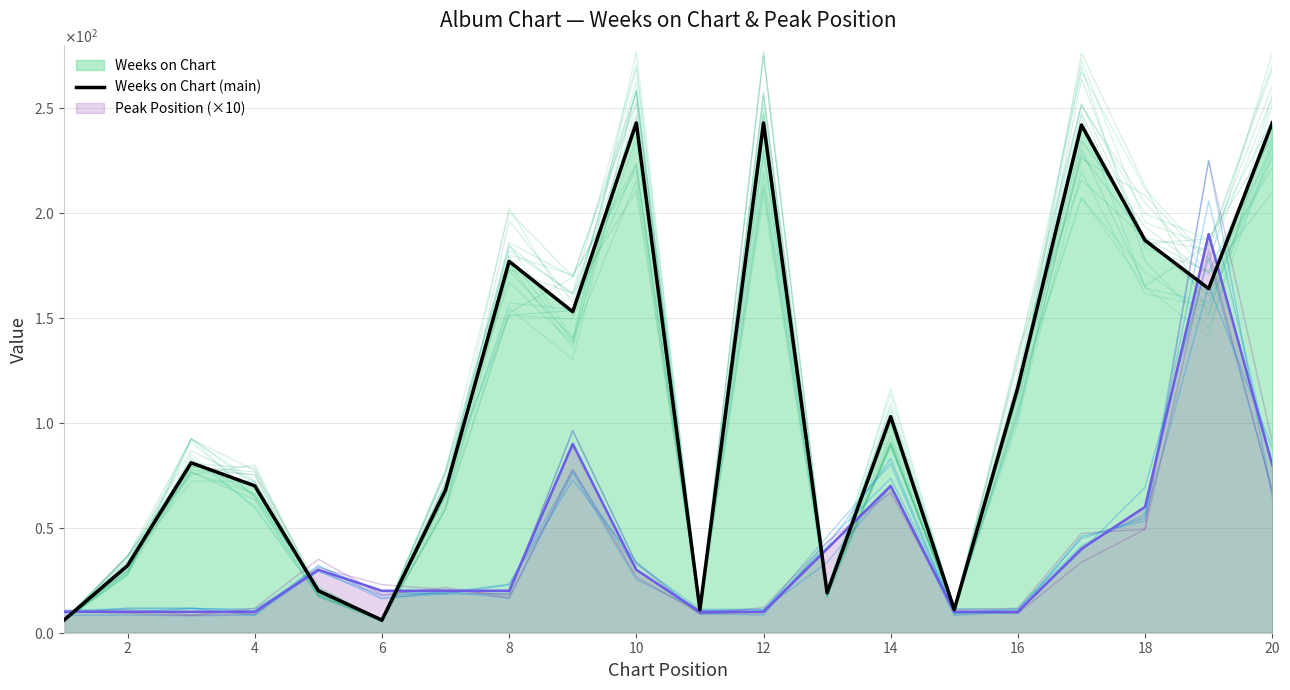

Reading left to right, what are all the values shown in this chart?

Weeks on Chart (main): 6	32	81	70	20	6	68	177	153	243	11	243	19	103	11	117	242	187	164	243
Peak Position (×10): 10	10	10	10	30	20	20	20	90	30	10	10	40	70	10	10	40	60	190	80